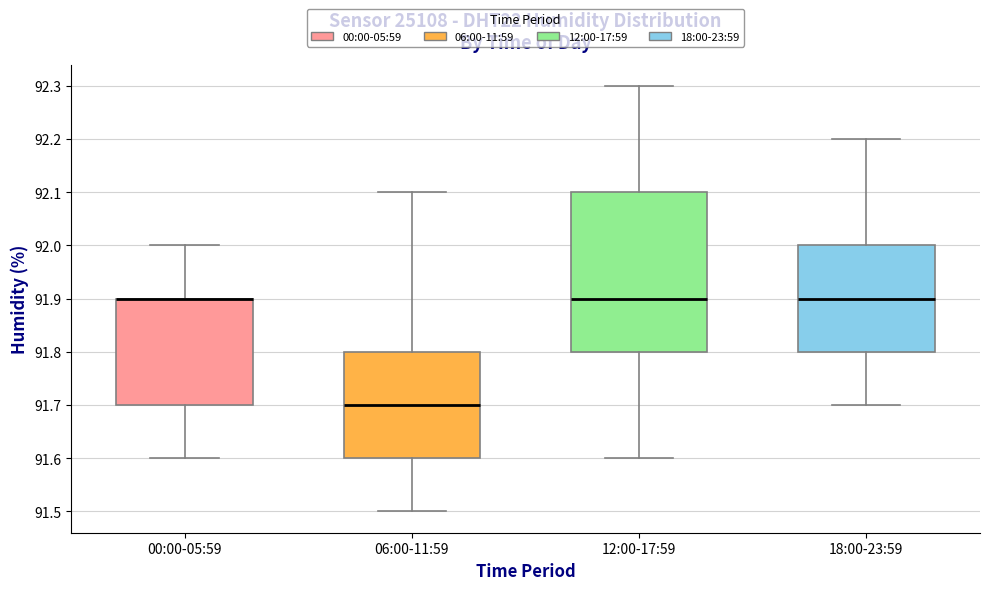

Reading left to right, read every box against the y-axis: the position of its median line, the range the box covers, and the ends of its whiskers. The values are not printed on the chart, so give them approximately, as read against the axis.

00:00-05:59: median 91.9 (drawn on the box's upper edge), box 91.7 to 91.9, whiskers 91.6 to 92.0
06:00-11:59: median 91.7, box 91.6 to 91.8, whiskers 91.5 to 92.1
12:00-17:59: median 91.9, box 91.8 to 92.1, whiskers 91.6 to 92.3
18:00-23:59: median 91.9, box 91.8 to 92.0, whiskers 91.7 to 92.2